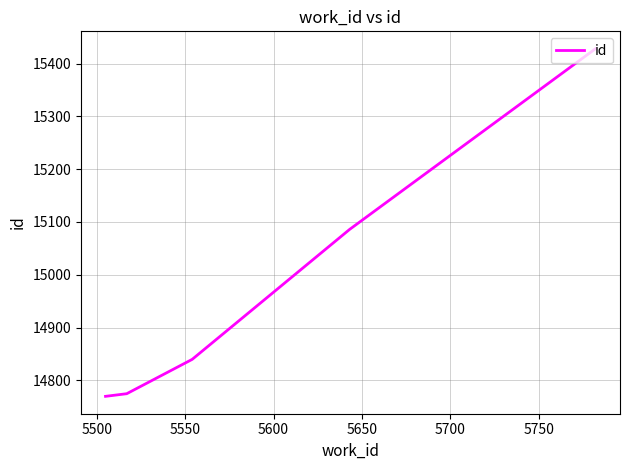

True or false: the data has more than 2 interior local peaks.

False